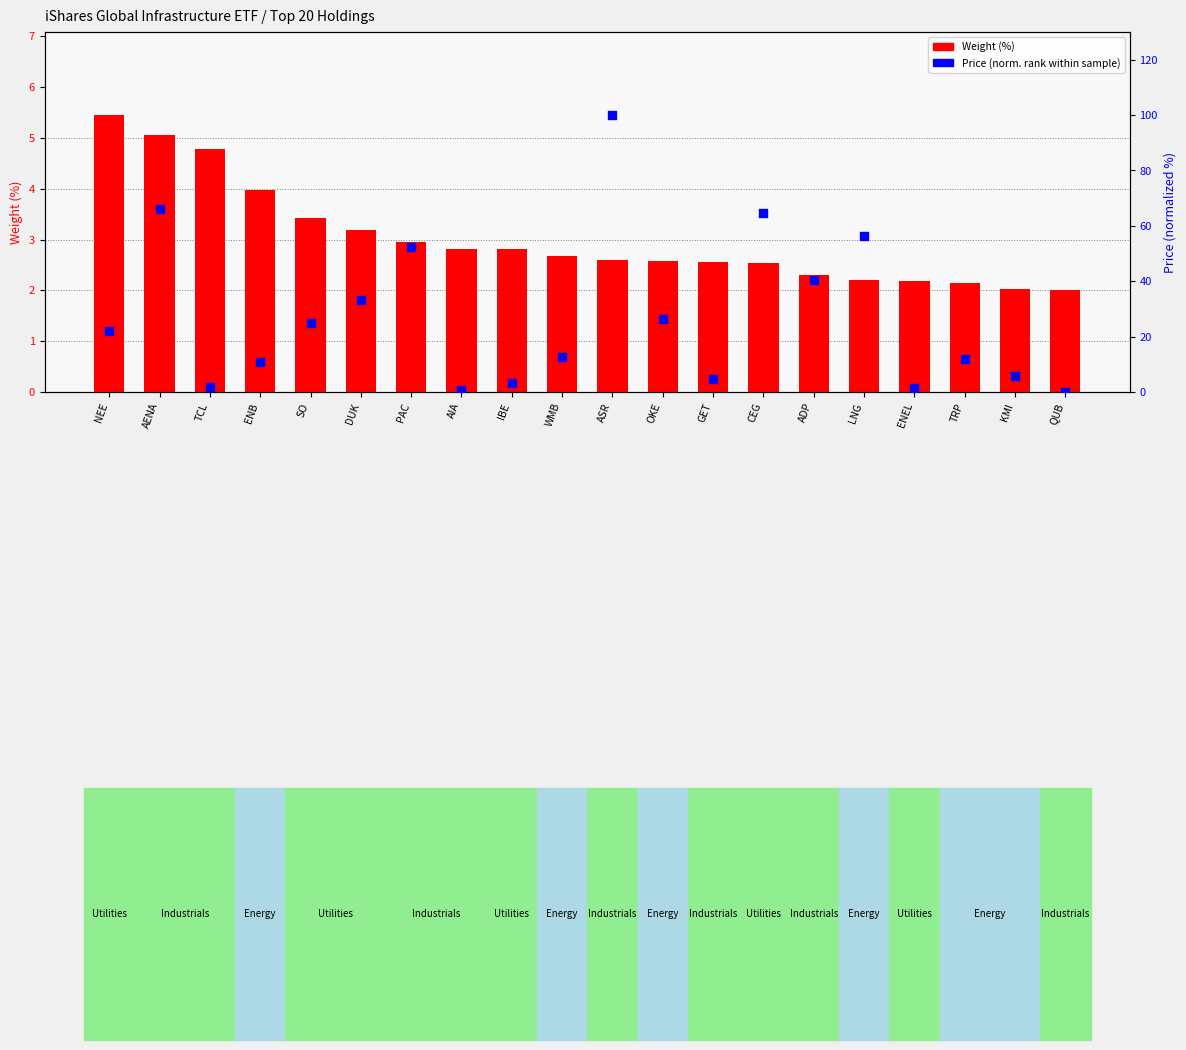

Which series has the widest spread of Y values?

Price (norm. rank within sample)